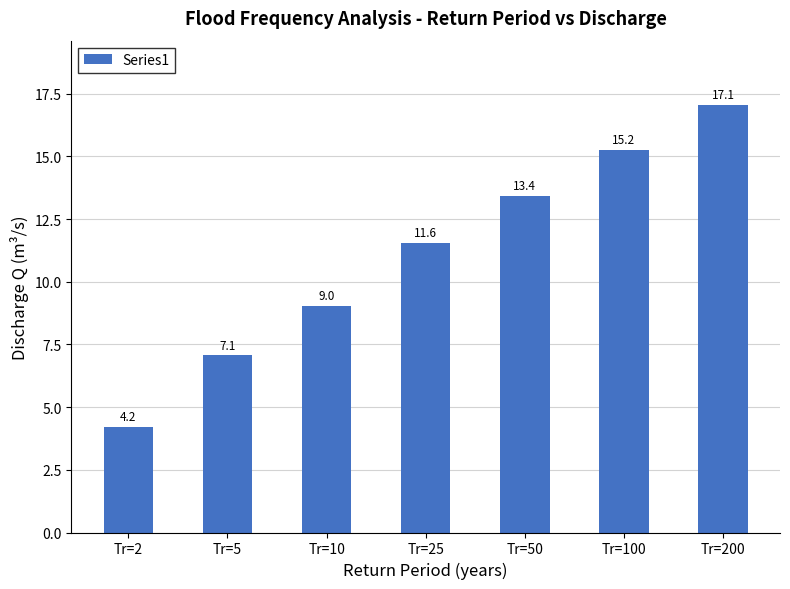

True or false: the data shows 3.5 at Tr=10.

False